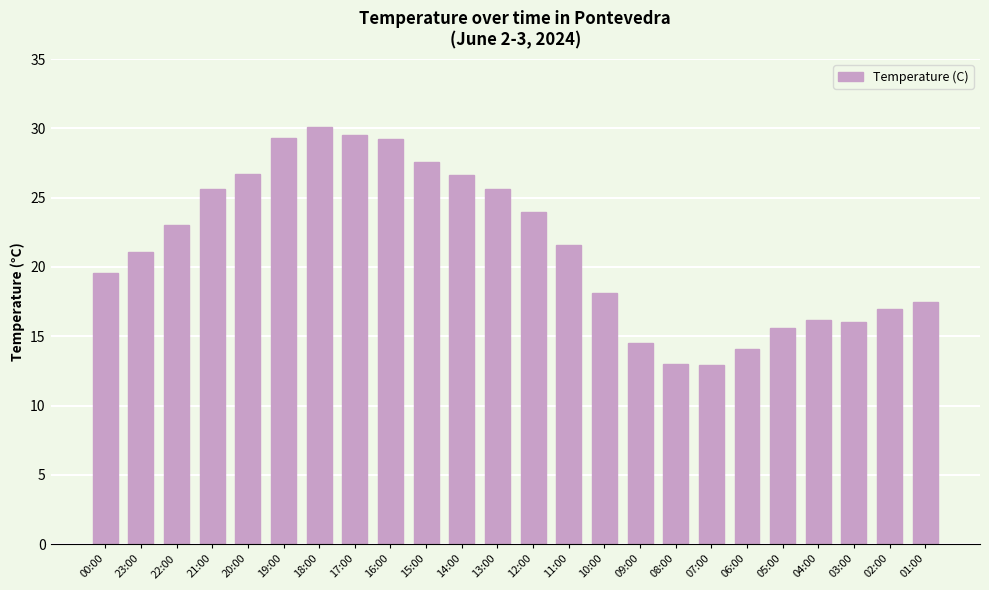

What is the average value?

21.4